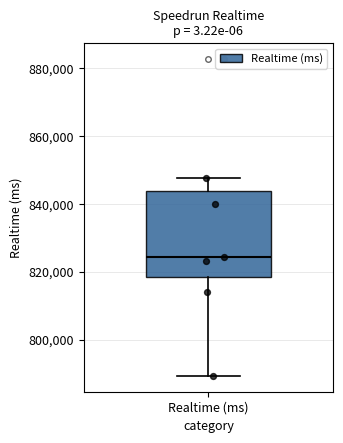

Where does the upper whisker of the box for Realtime (ms) end on the y-axis? The values are not printed on the chart, so give them approximately, as read against the axis.

848000